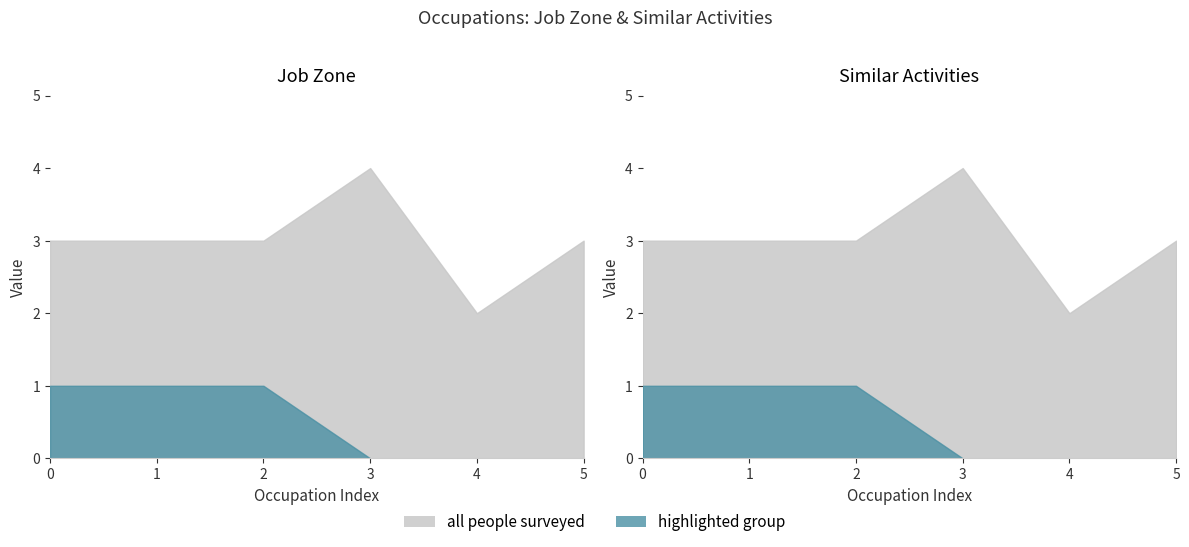

True or false: Similar Activities and Job Zone intersect in this chart.

False